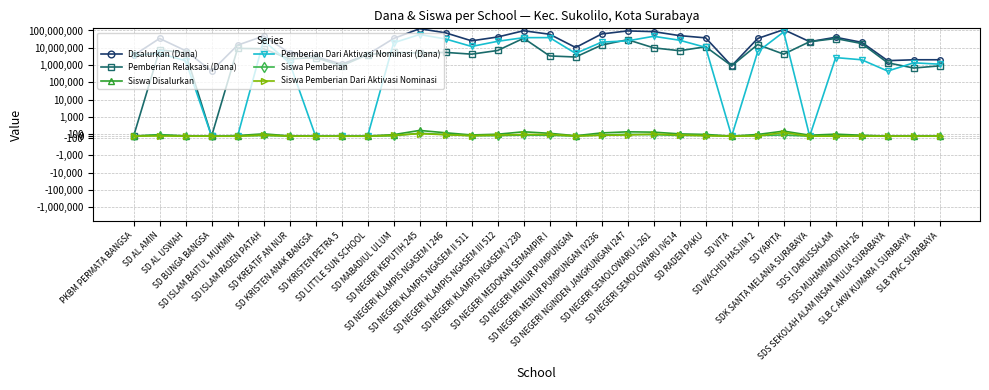

At SD VITA, list the series in order from smallest to largest.

Pemberian Dari Aktivasi Nominasi (Dana), Siswa Pemberian, Siswa Pemberian Dari Aktivasi Nominasi, Siswa Disalurkan, Disalurkan (Dana), Pemberian Relaksasi (Dana)